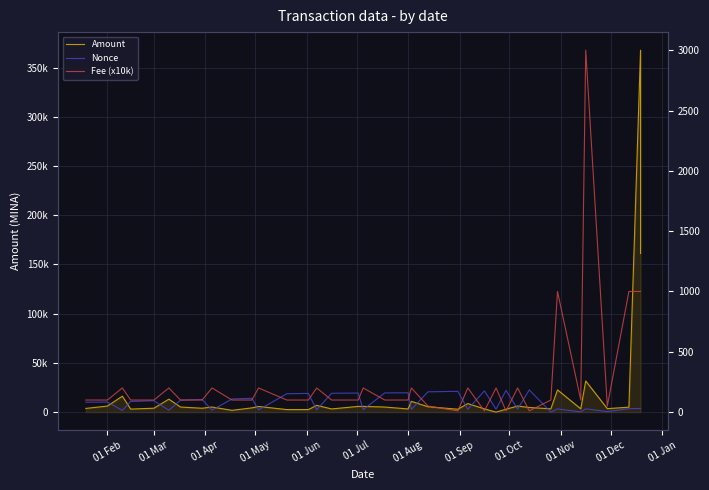

Where is Nonce nearest to the value 92?

01 Mar